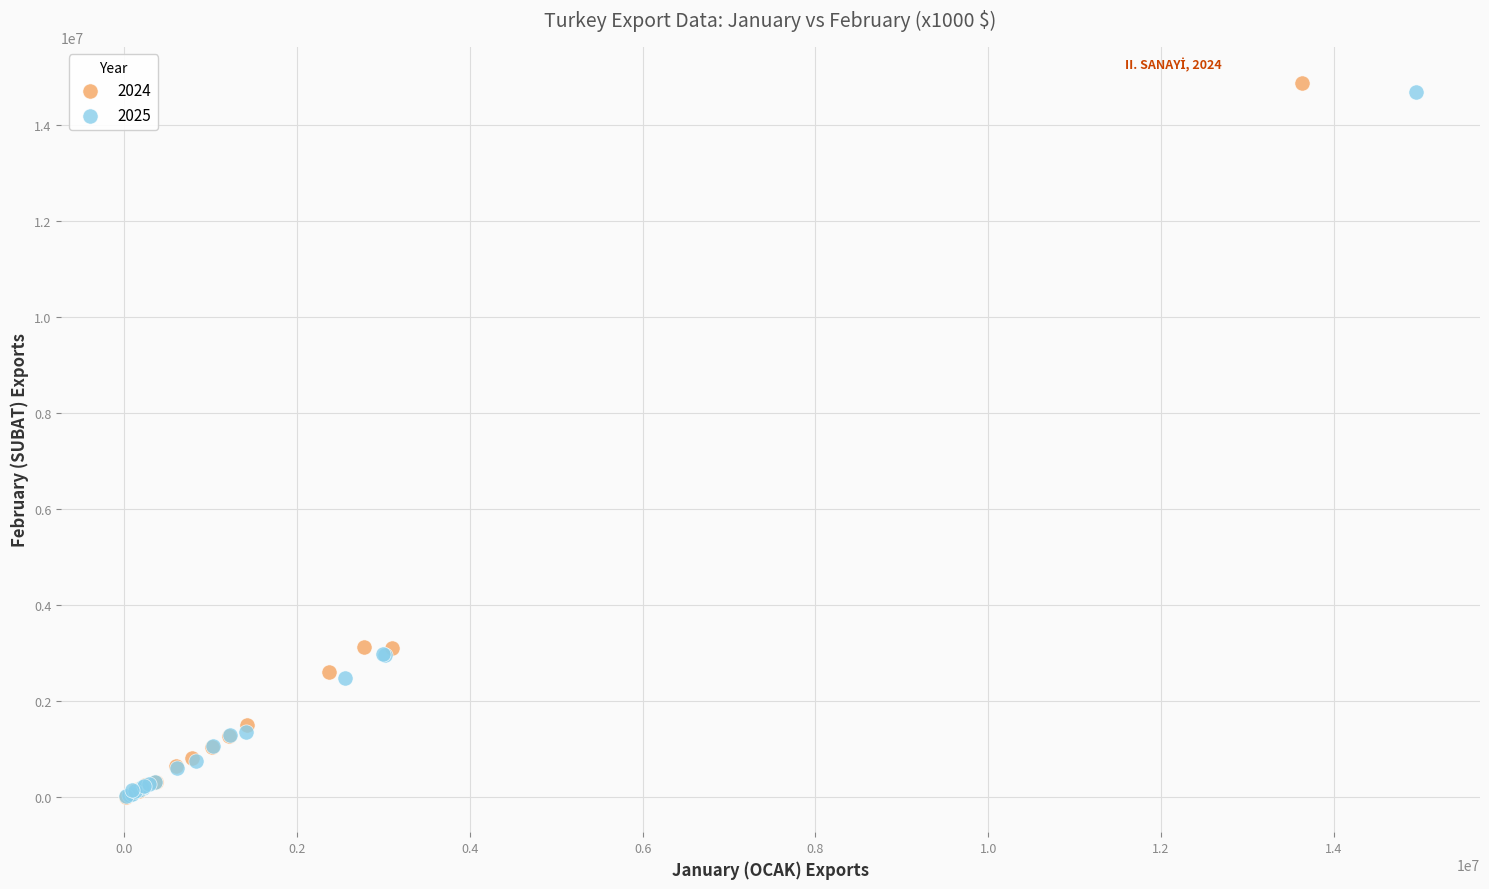

Which series has the widest spread of Y values?

2024